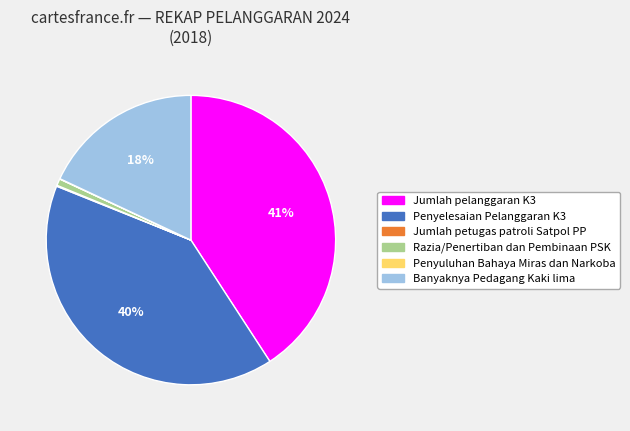

Is it true that Jumlah pelanggaran K3 is 49% of the pie?

False